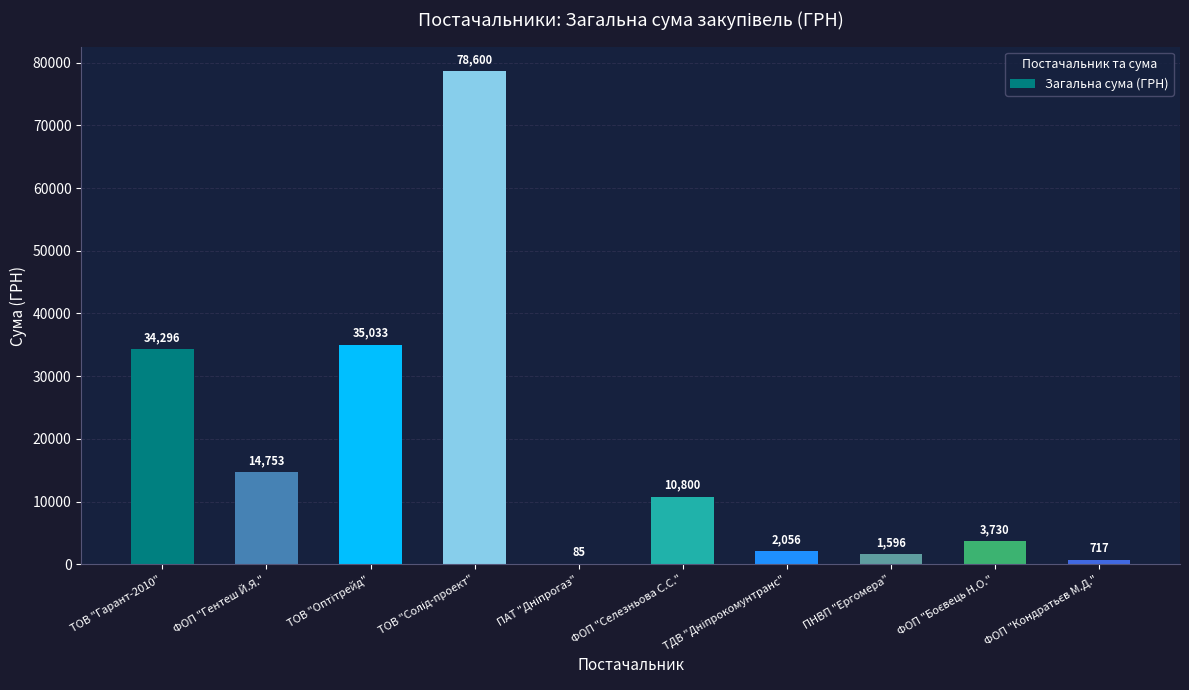

What is the greatest value displayed?

78600.0